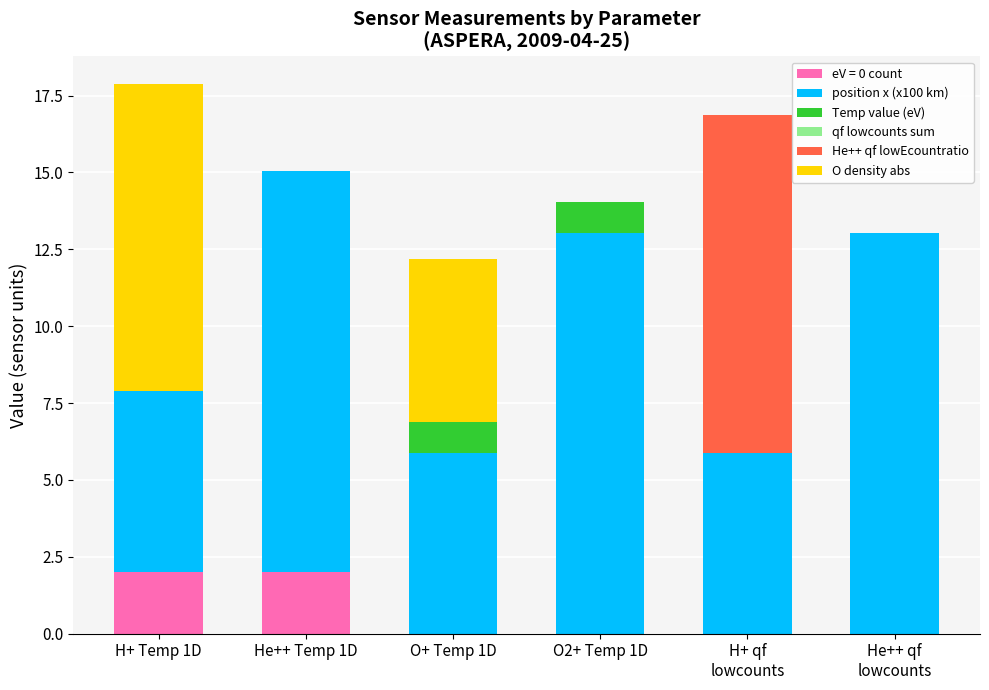

What is the highest value of the eV = 0 count series?

2.0